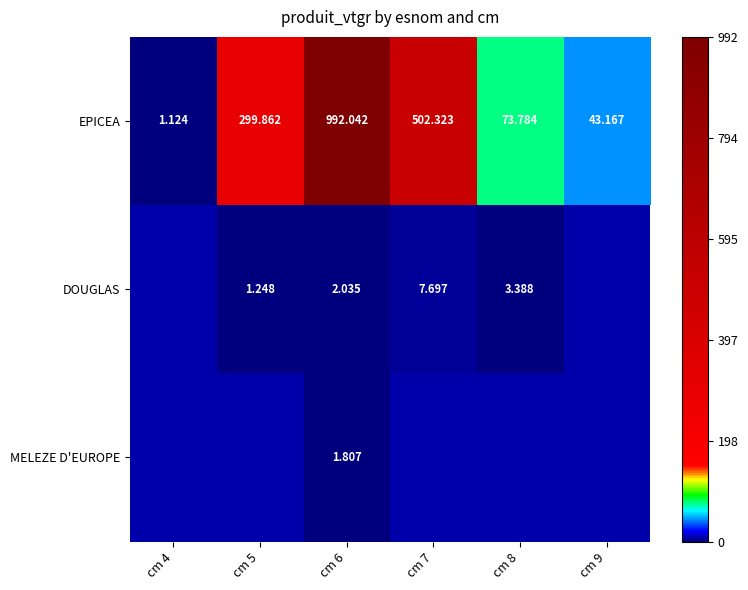

How many distinct data groups are displayed?

3